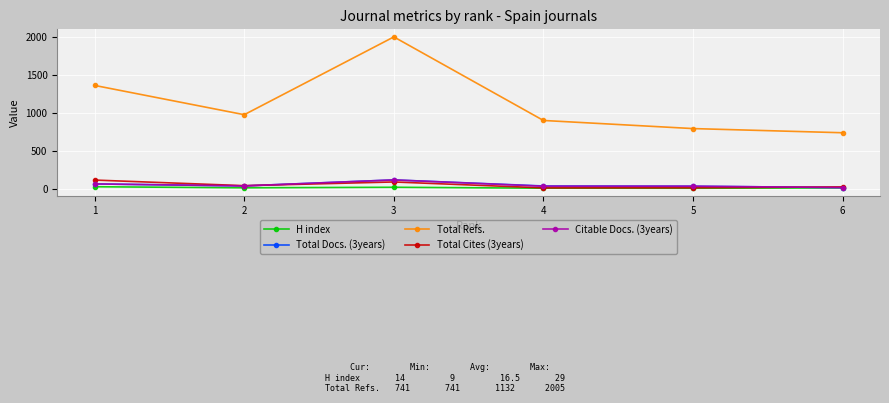

What are all the series names shown in the legend?

H index, Total Docs. (3years), Total Refs., Total Cites (3years), Citable Docs. (3years)